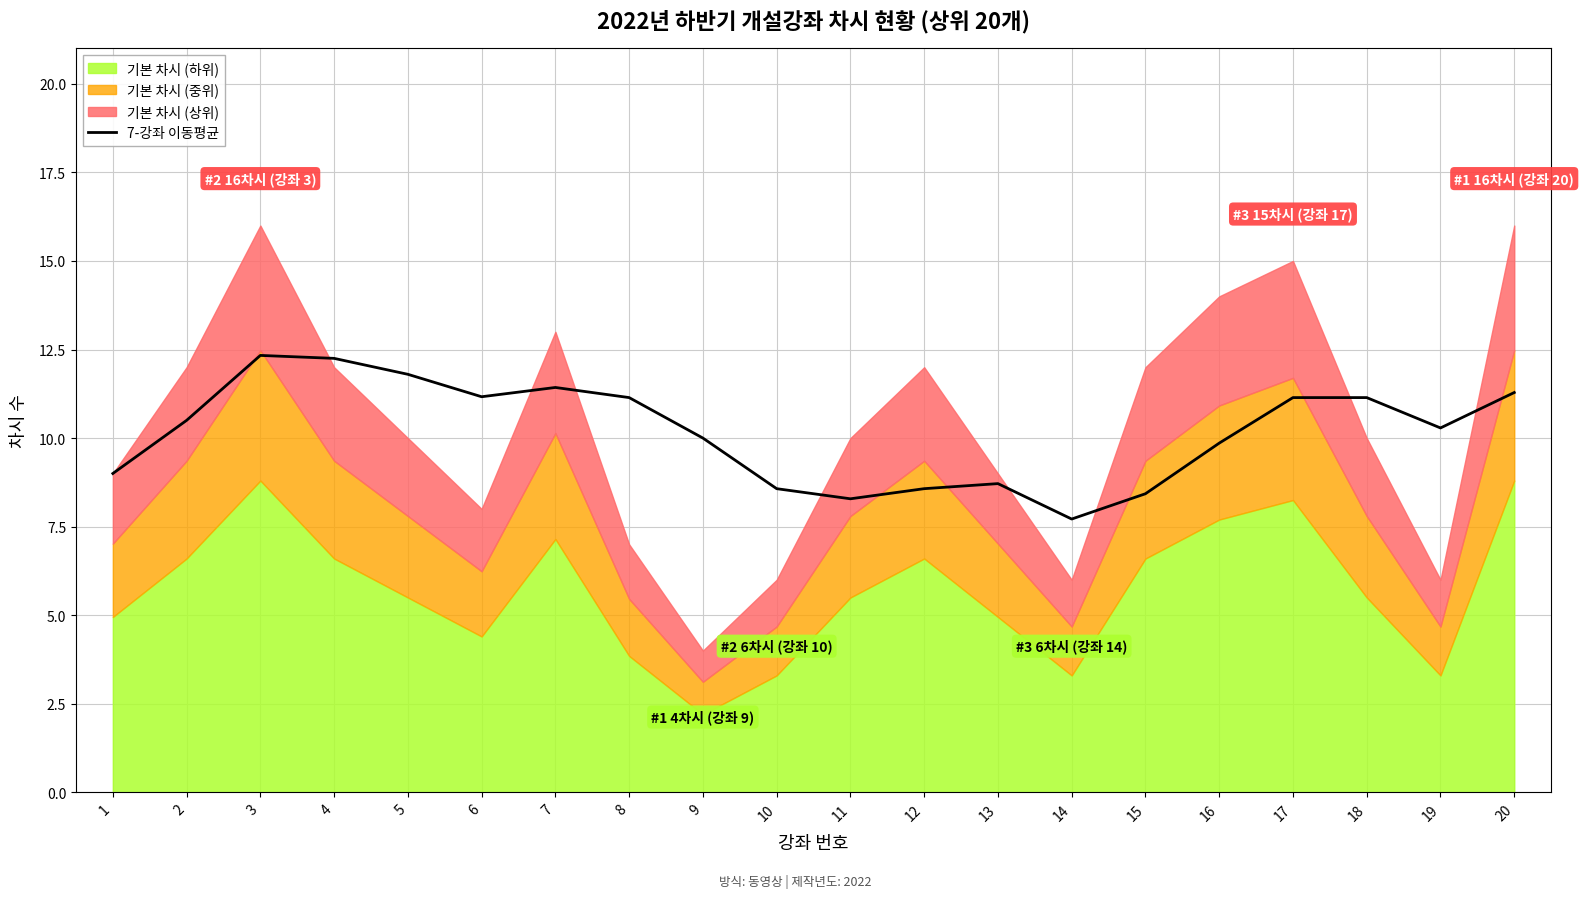

Which has a higher value, 11 or 12?

12